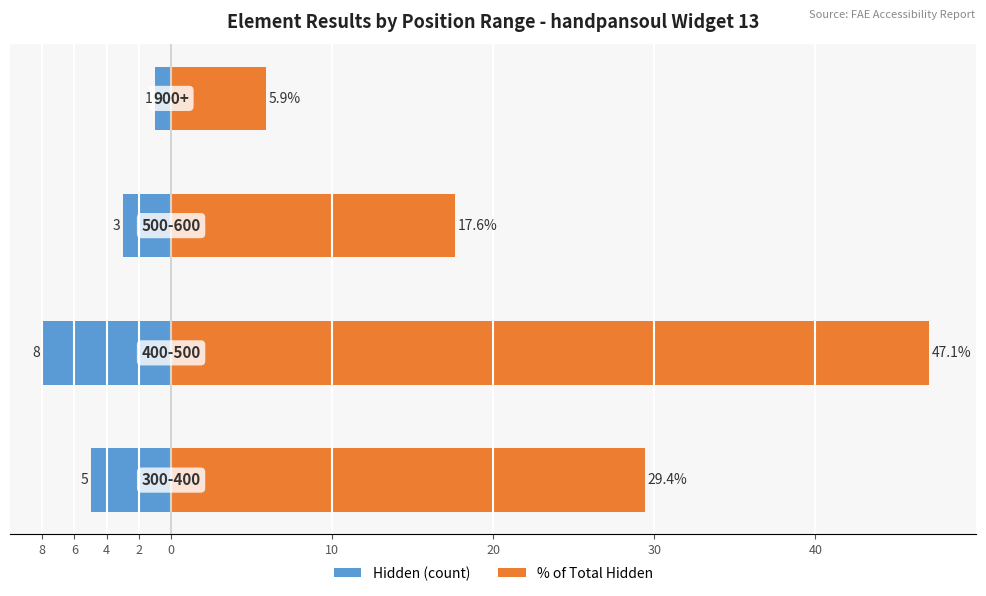

Which has a higher value, 4 or 6?

4